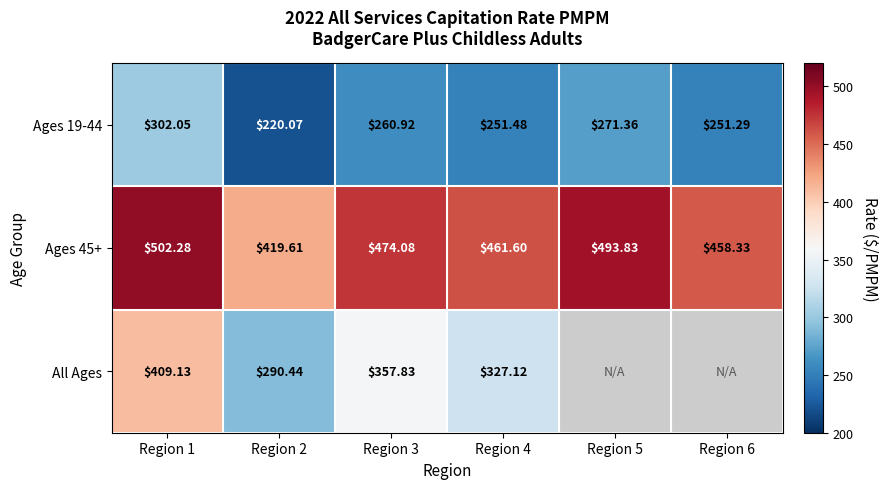

The Ages 45+ series shows 237.7 at Region 1. True or false?

False